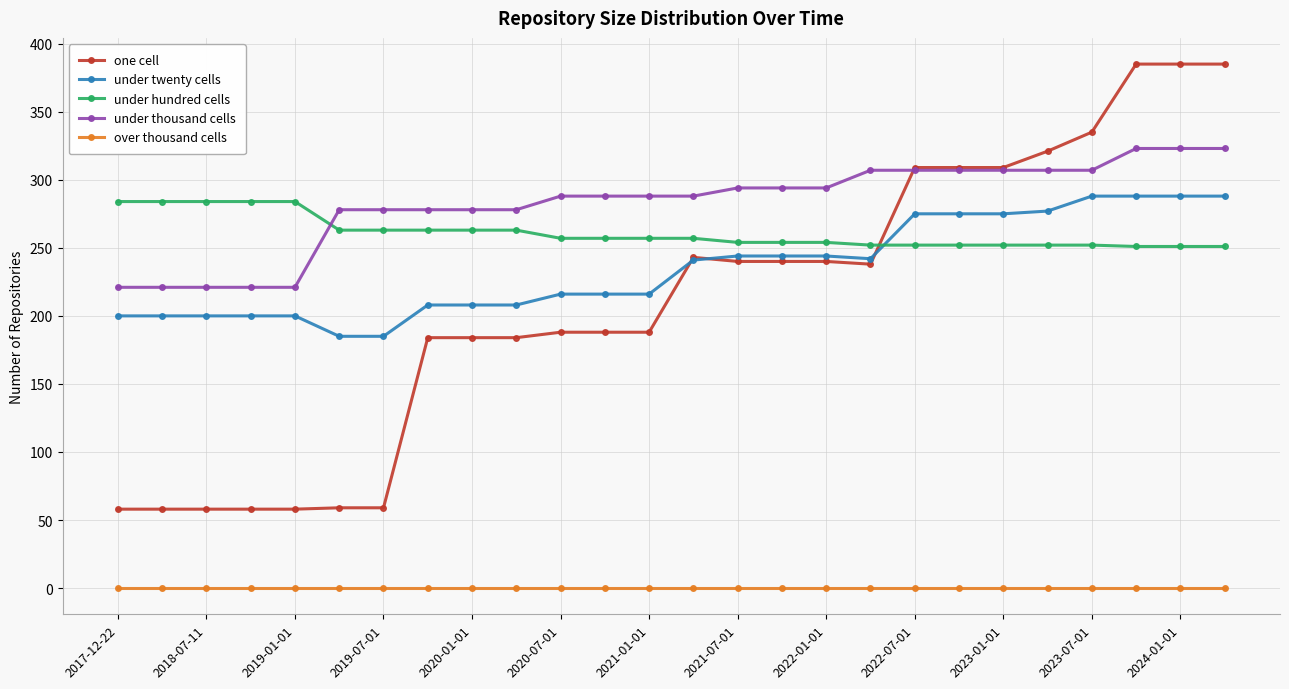

Does the chart display data point markers on the line(s)?

Yes